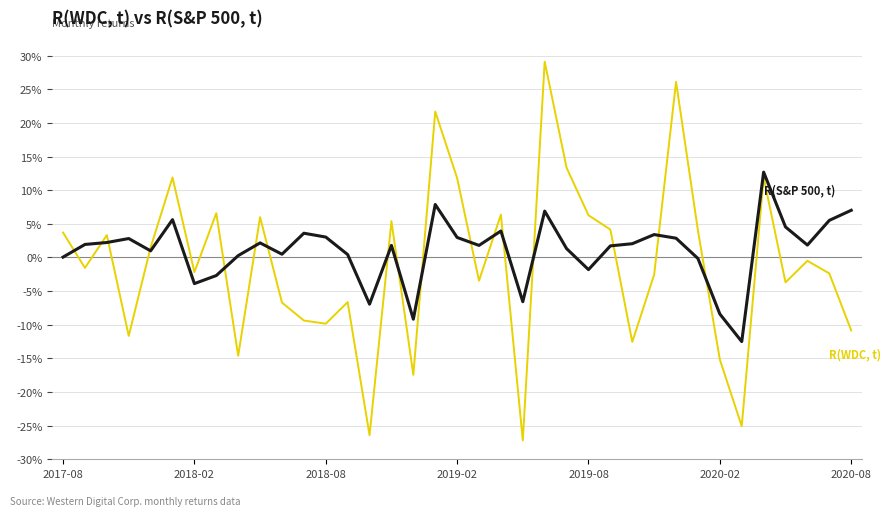

The R(WDC, t) series shows -0.3 at 31. True or false?

True